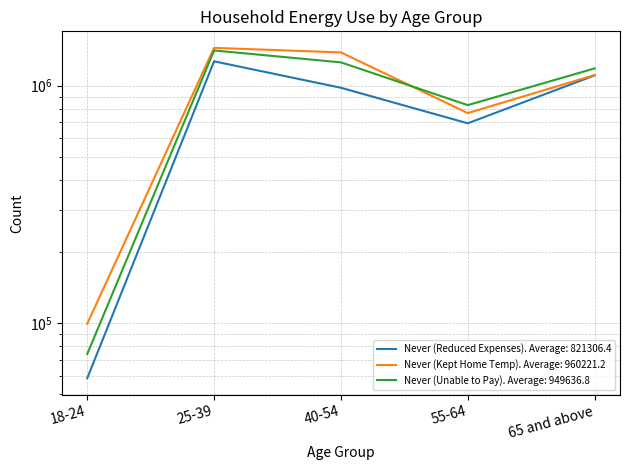

List the series in order of their peak value, highest first.

Never (Kept Home Temp), Never (Unable to Pay), Never (Reduced Expenses)